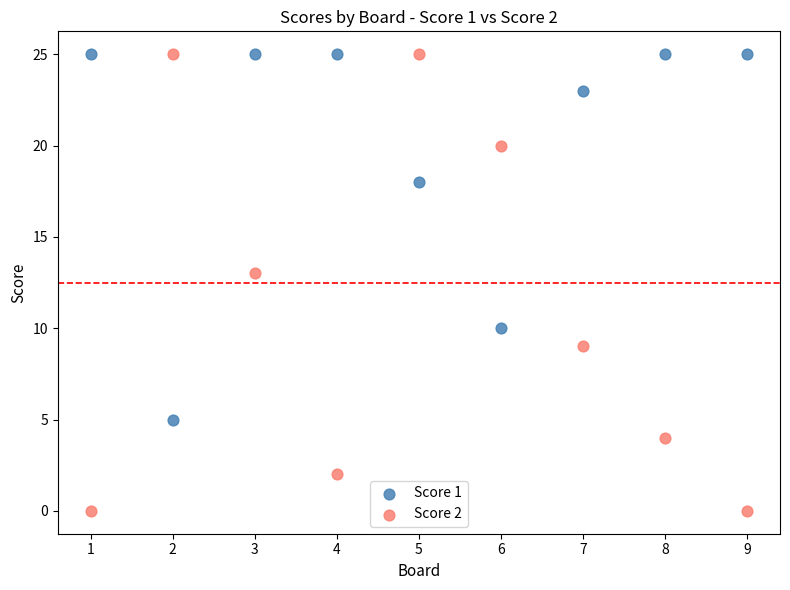

Which series reaches the minimum Y coordinate?

Score 2